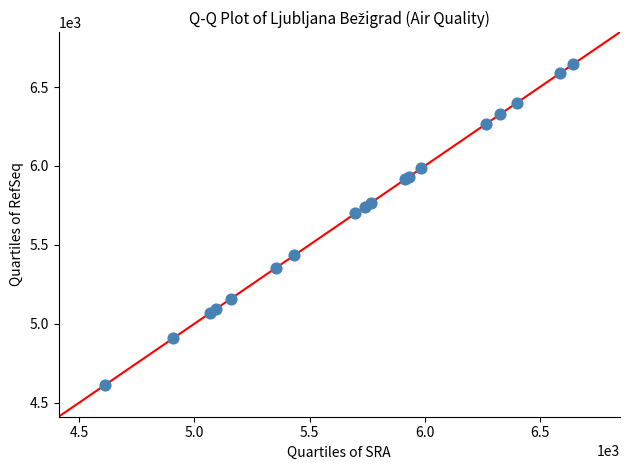

What Y value in the scatter plot is closest to 5629?

5699.3